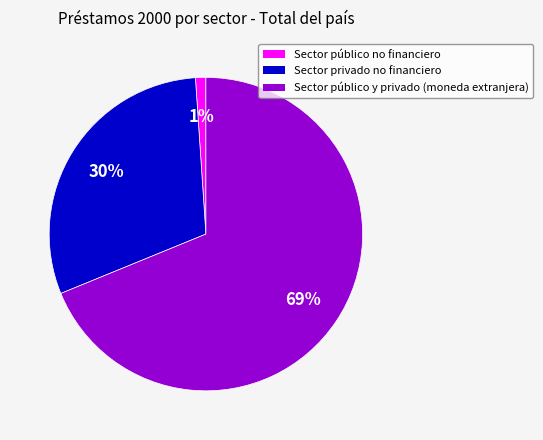

Do Sector público no financiero and Sector privado no financiero together represent more than half of the pie?

No